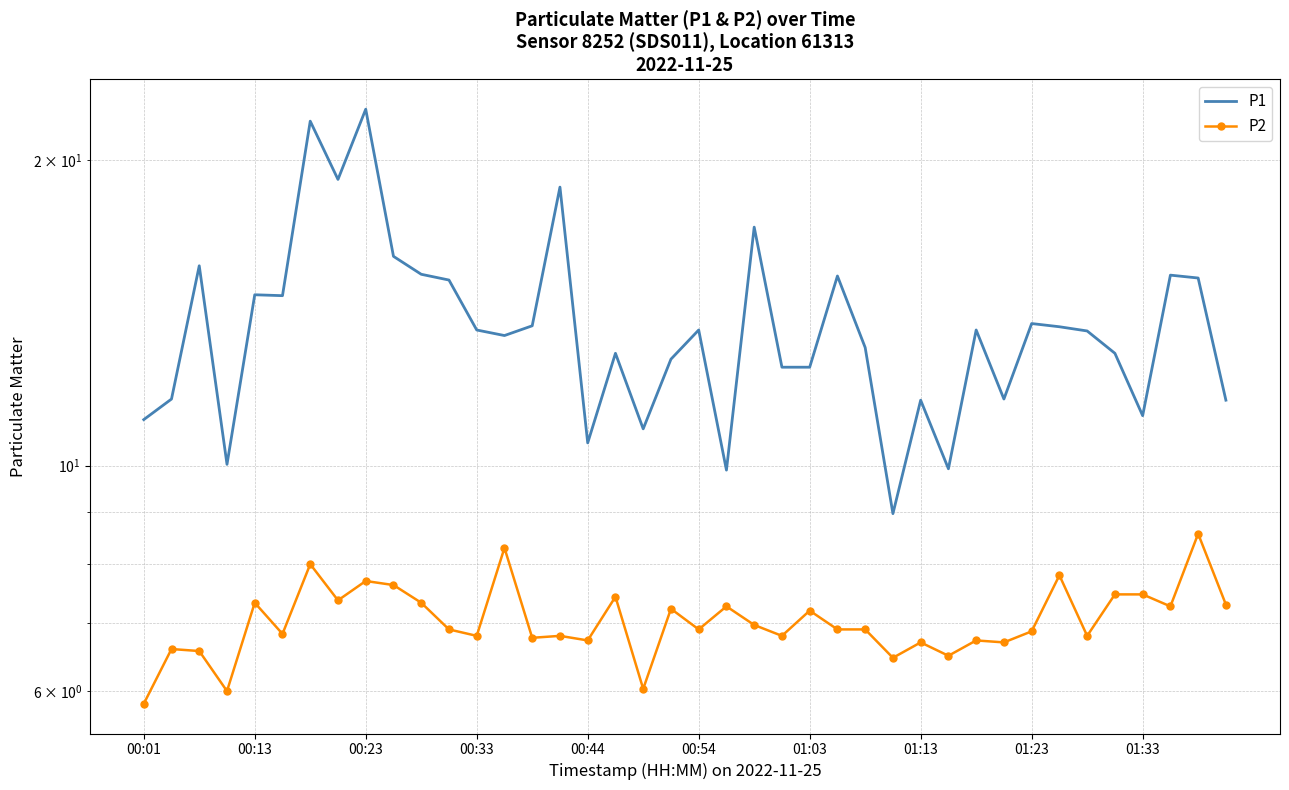

The value of P1 at 19 is 17.3. True or false?

False